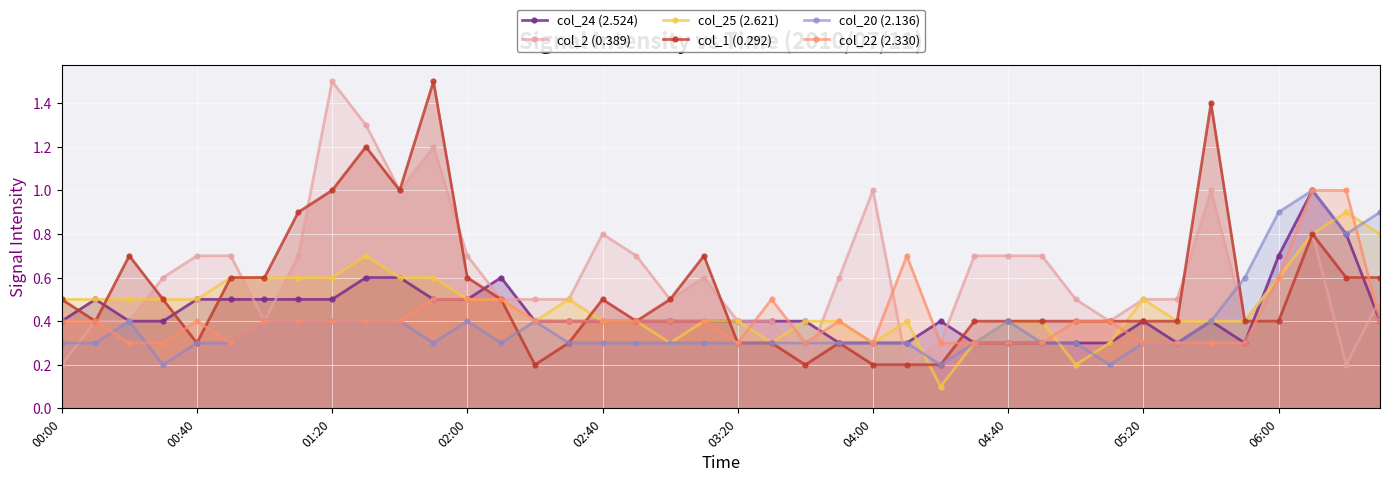

At how many categories does at least one series exceed 0?

40